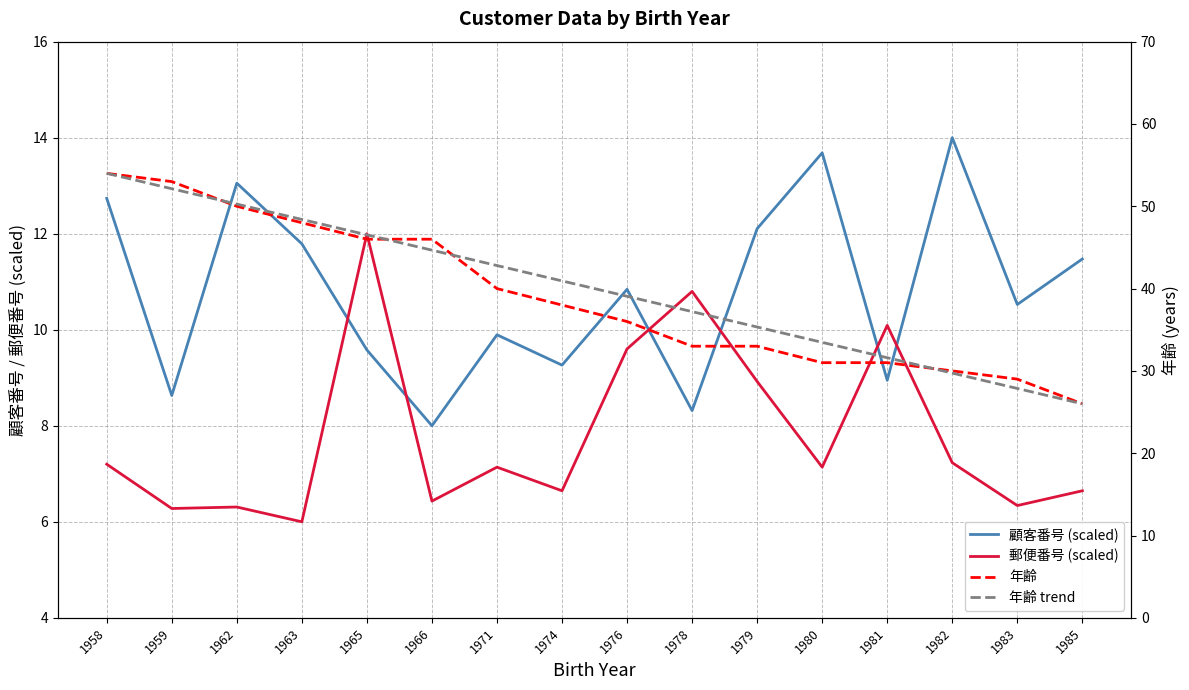

True or false: 郵便番号 (scaled) has a value of 7.2 at 1958.

True